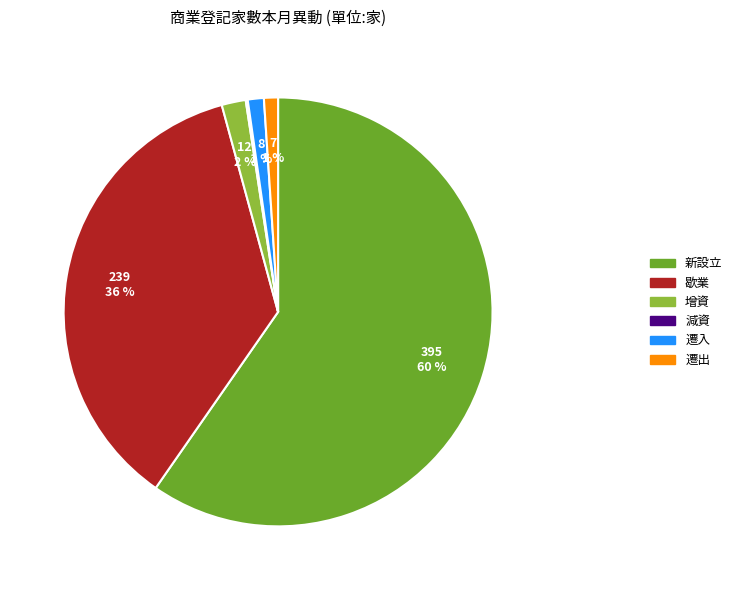

The 歇業 slice represents 36% of the pie. True or false?

True